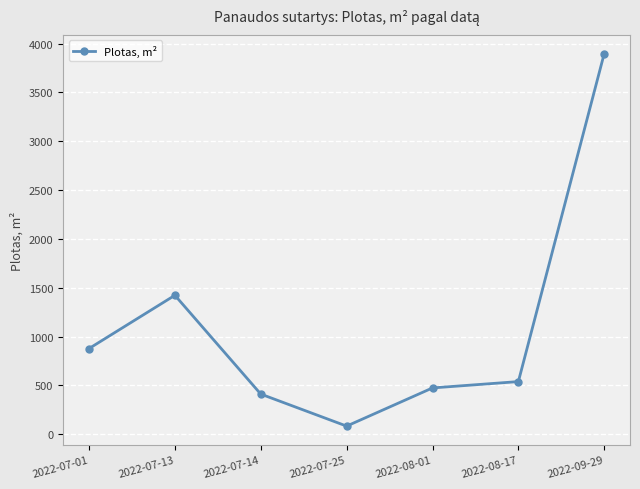

At which category does the data reach its first local valley?

2022-07-25